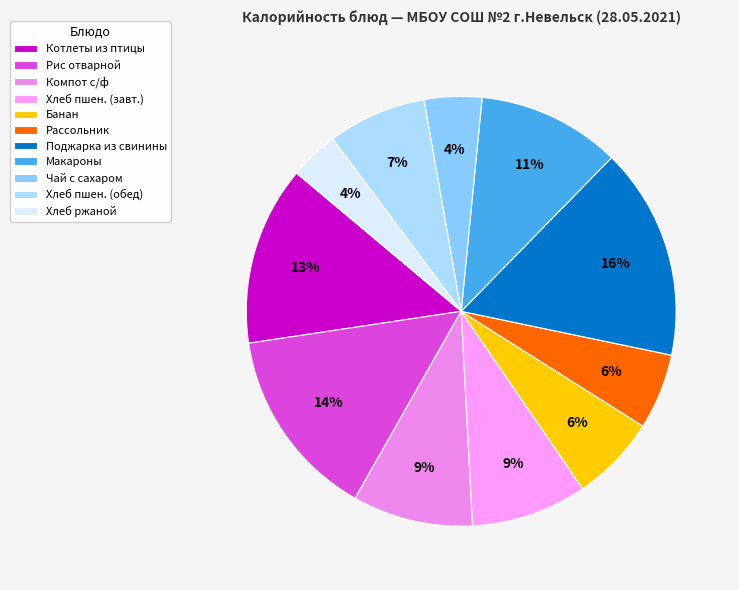

Which slice is the smallest?

Ржаной